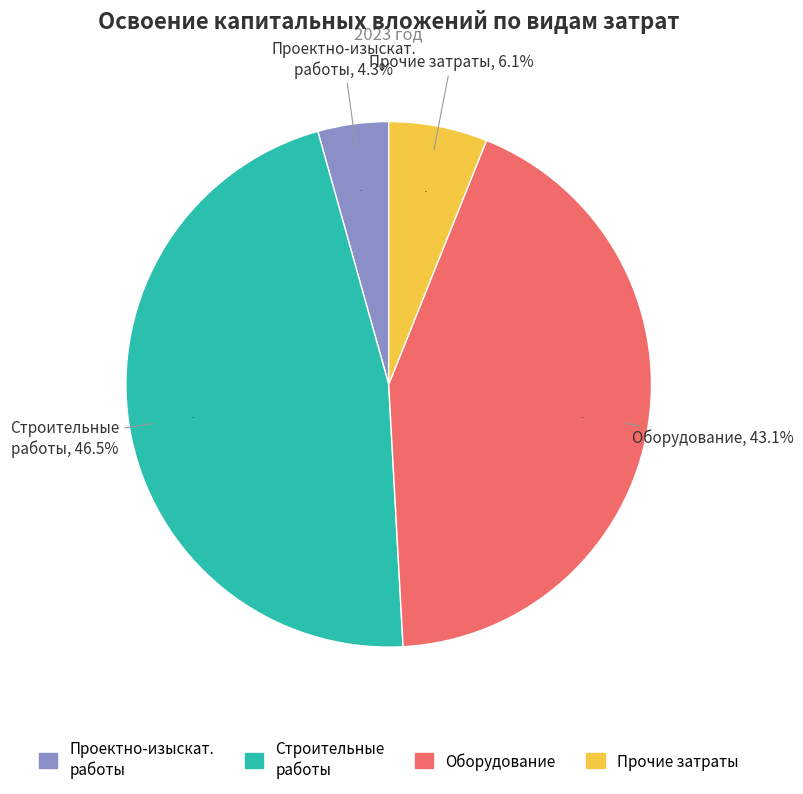

Do проектно-изыскательские работы and строительные работы, реконструкция, монтаж together represent more than half of the pie?

Yes